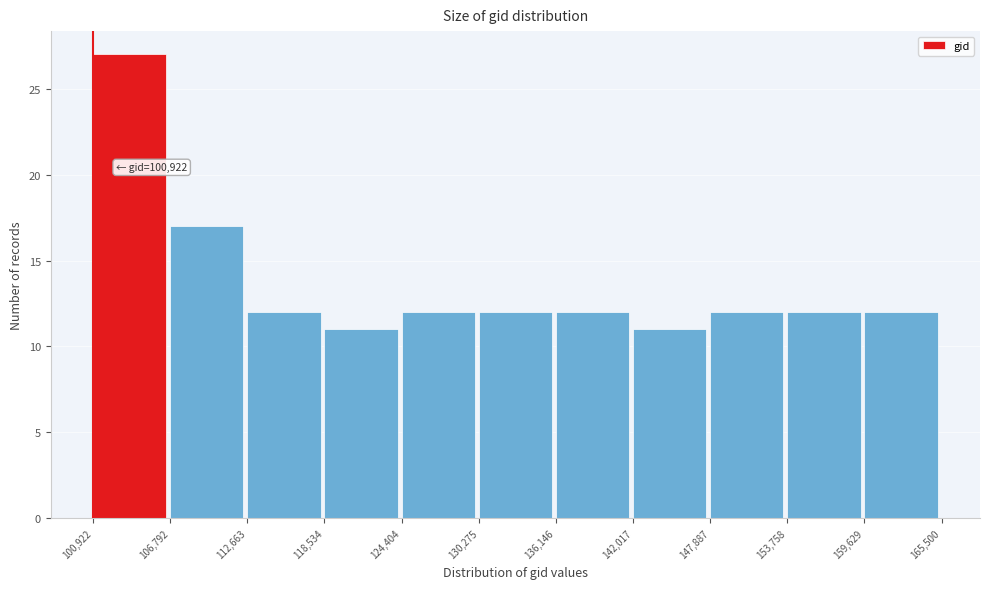

Over which range of the x-axis is the bar tallest?

100,922 to 106,792